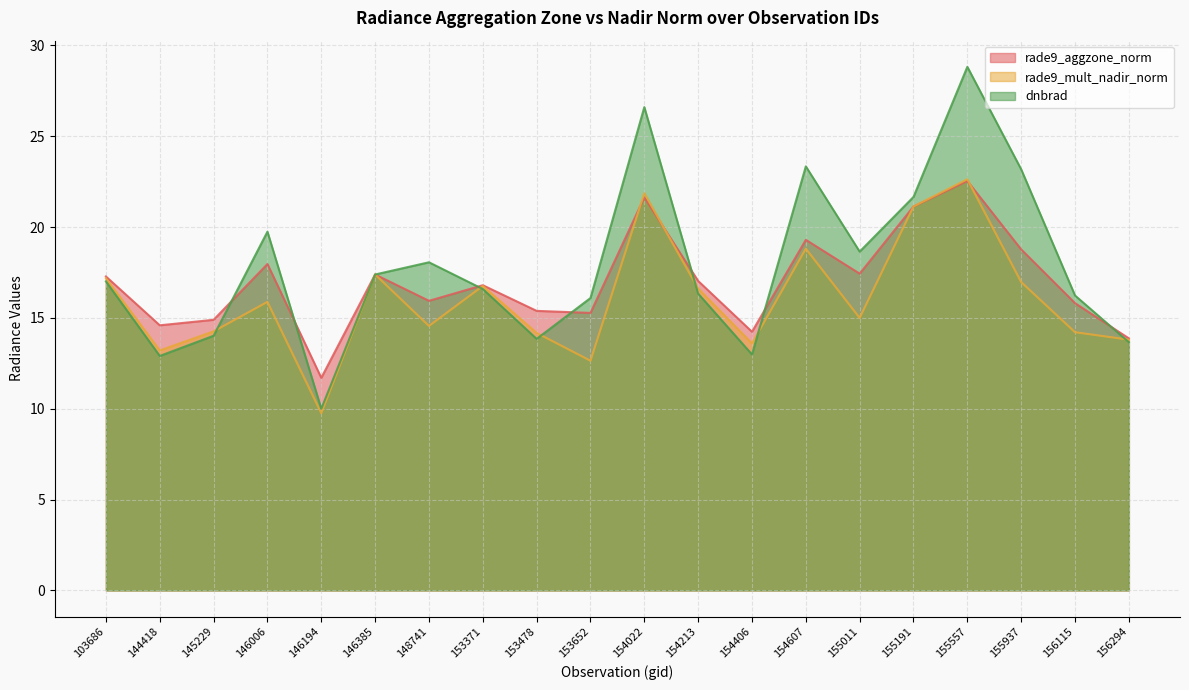

How many lines are shown in the chart?

3